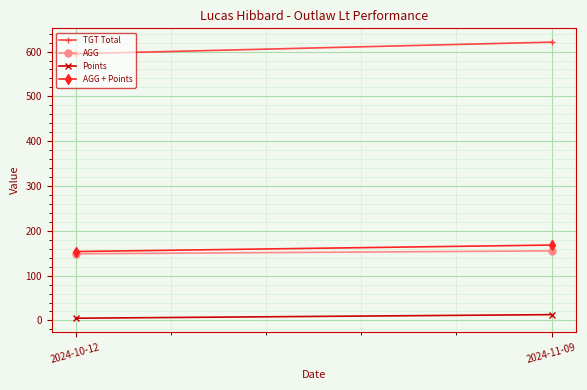

Is it true that Points equals 18.3 at 2024-11-09?

False